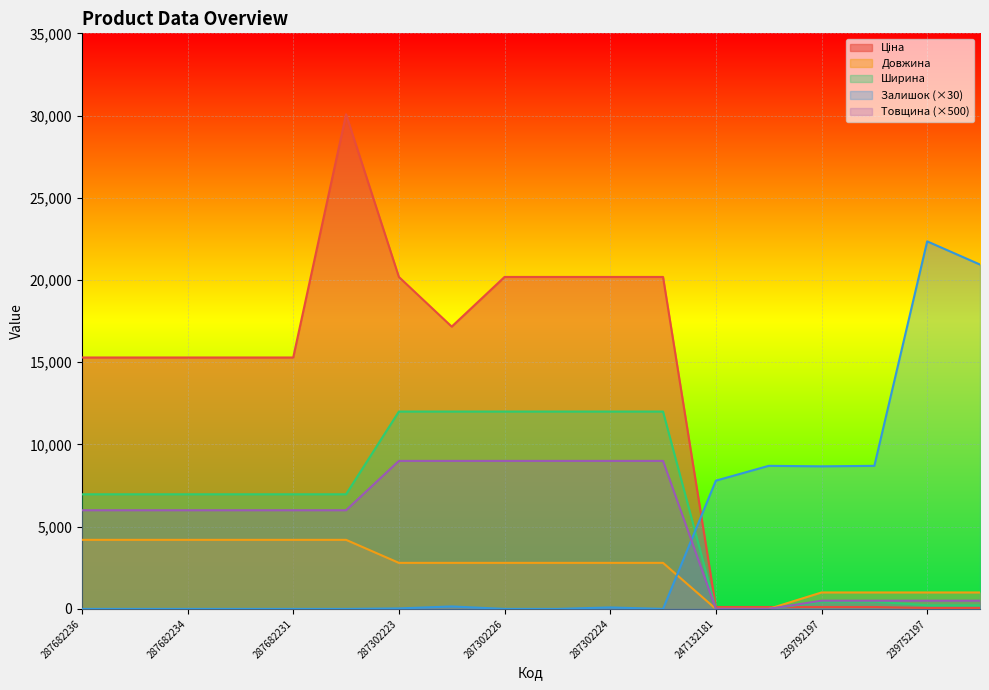

True or false: Довжина has more than 1 interior local peaks.

False